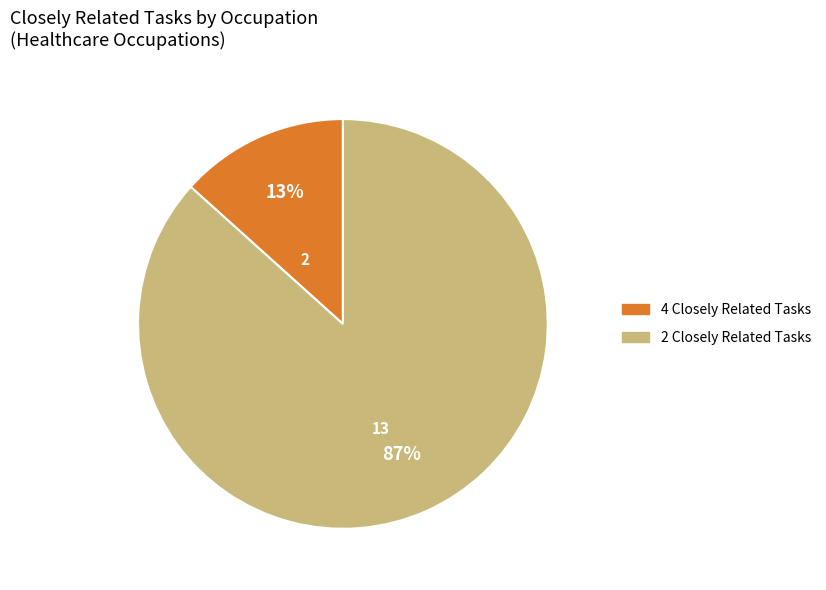

Is there a majority slice in this chart?

Yes